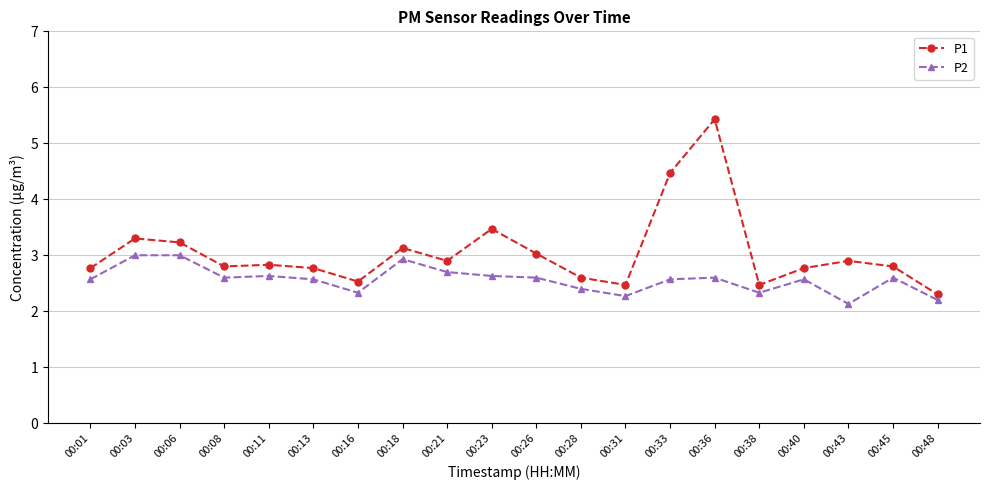

Reading right to left, list all the values displayed in this chart.

P1: 2.3	2.8	2.9	2.8	2.5	5.4	4.5	2.5	2.6	3.0	3.5	2.9	3.1	2.5	2.8	2.8	2.8	3.2	3.3	2.8
P2: 2.2	2.6	2.1	2.6	2.3	2.6	2.6	2.3	2.4	2.6	2.6	2.7	2.9	2.3	2.6	2.6	2.6	3.0	3.0	2.6